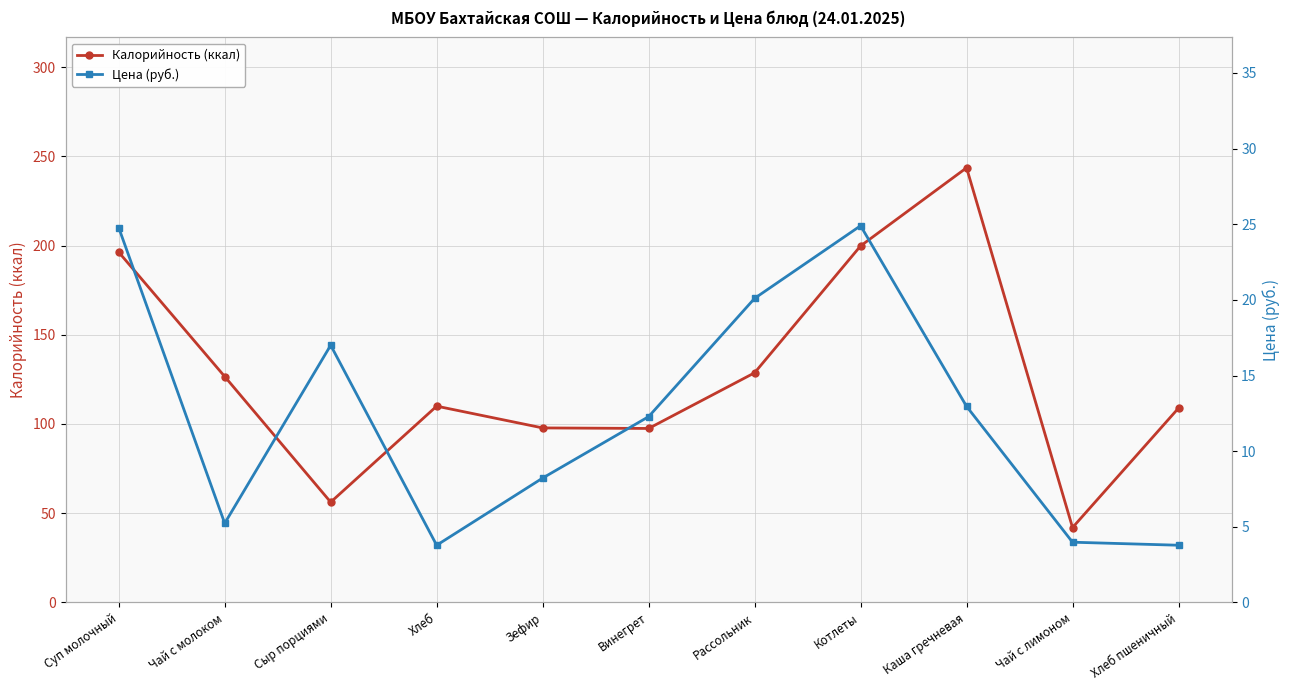

What is the value of the Калорийность (ккал) point at the 4th from the left?

110.0